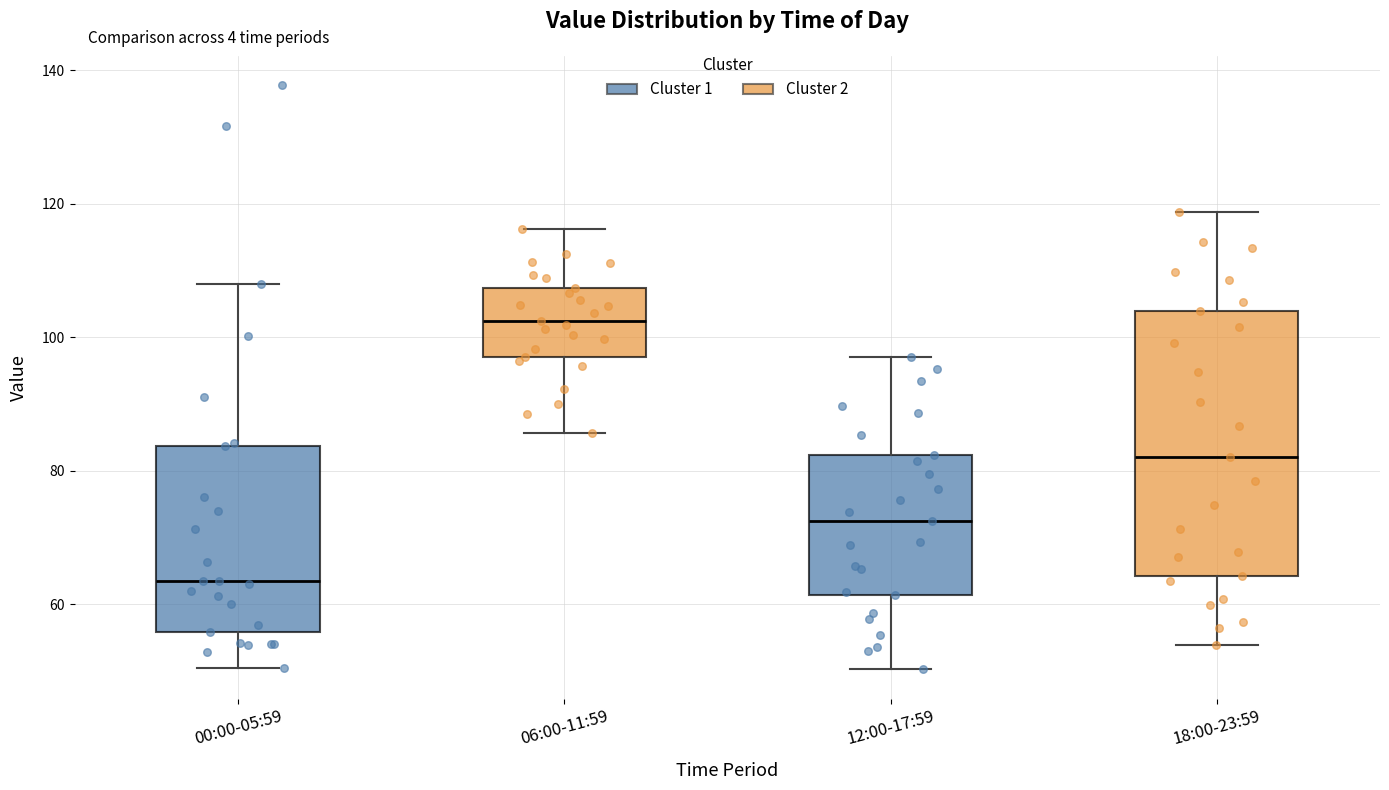

Reading left to right, transcribe this box plot: for each box, give where its median line is, the range the box spans, and where its two whiskers end, as read against the y-axis. The values are not printed on the chart, so give them approximately, as read against the axis.

00:00-05:59: median 64, box 56 to 84, whiskers 50 to 108
06:00-11:59: median 102, box 98 to 108, whiskers 86 to 116
12:00-17:59: median 72, box 62 to 82, whiskers 50 to 98
18:00-23:59: median 82, box 64 to 104, whiskers 54 to 118